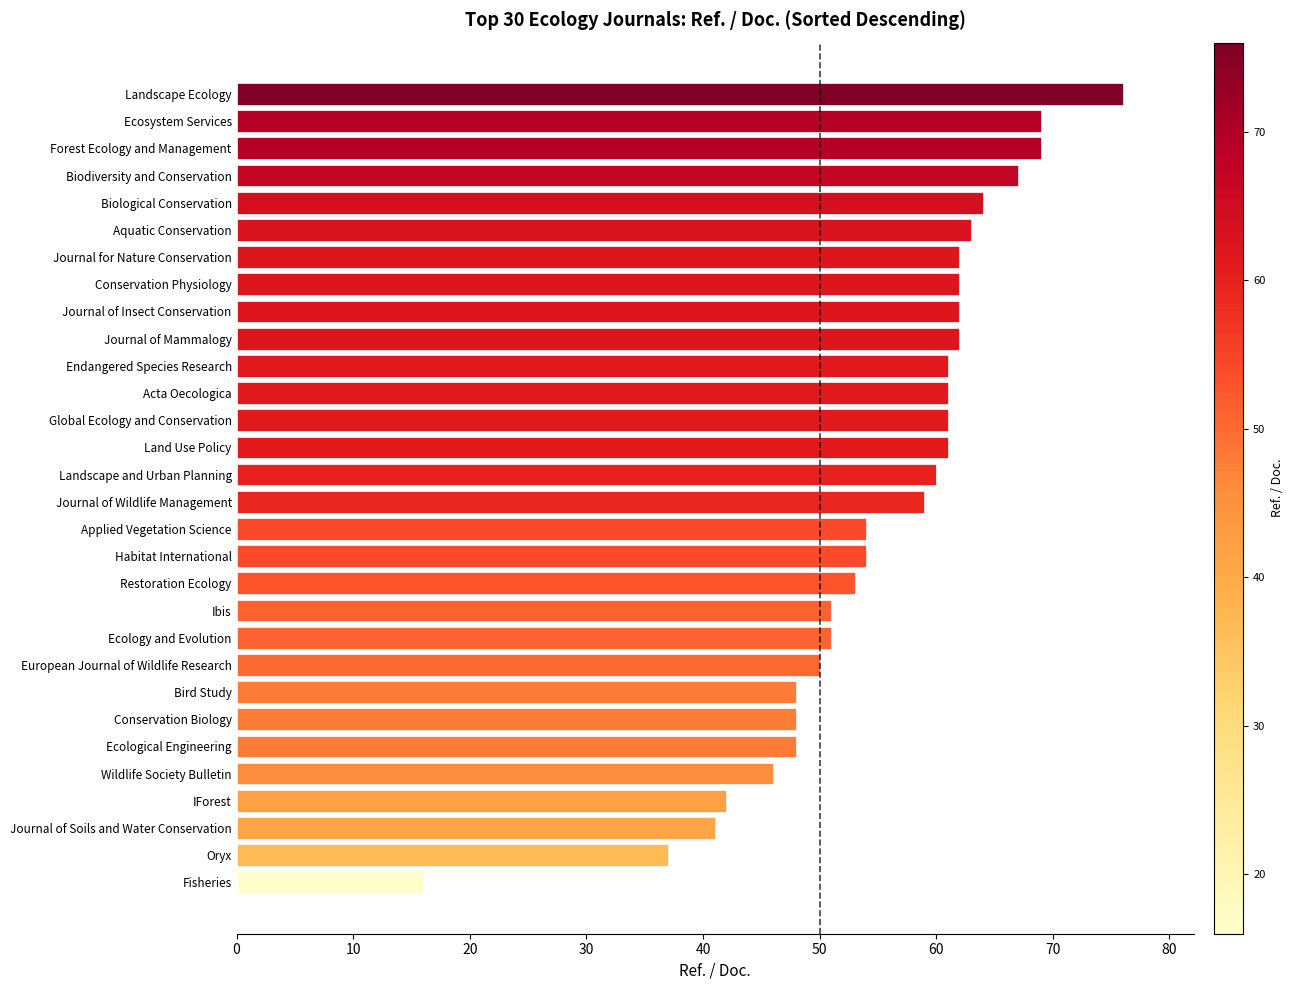

Is it true that the value at Biological Conservation is 64?

True